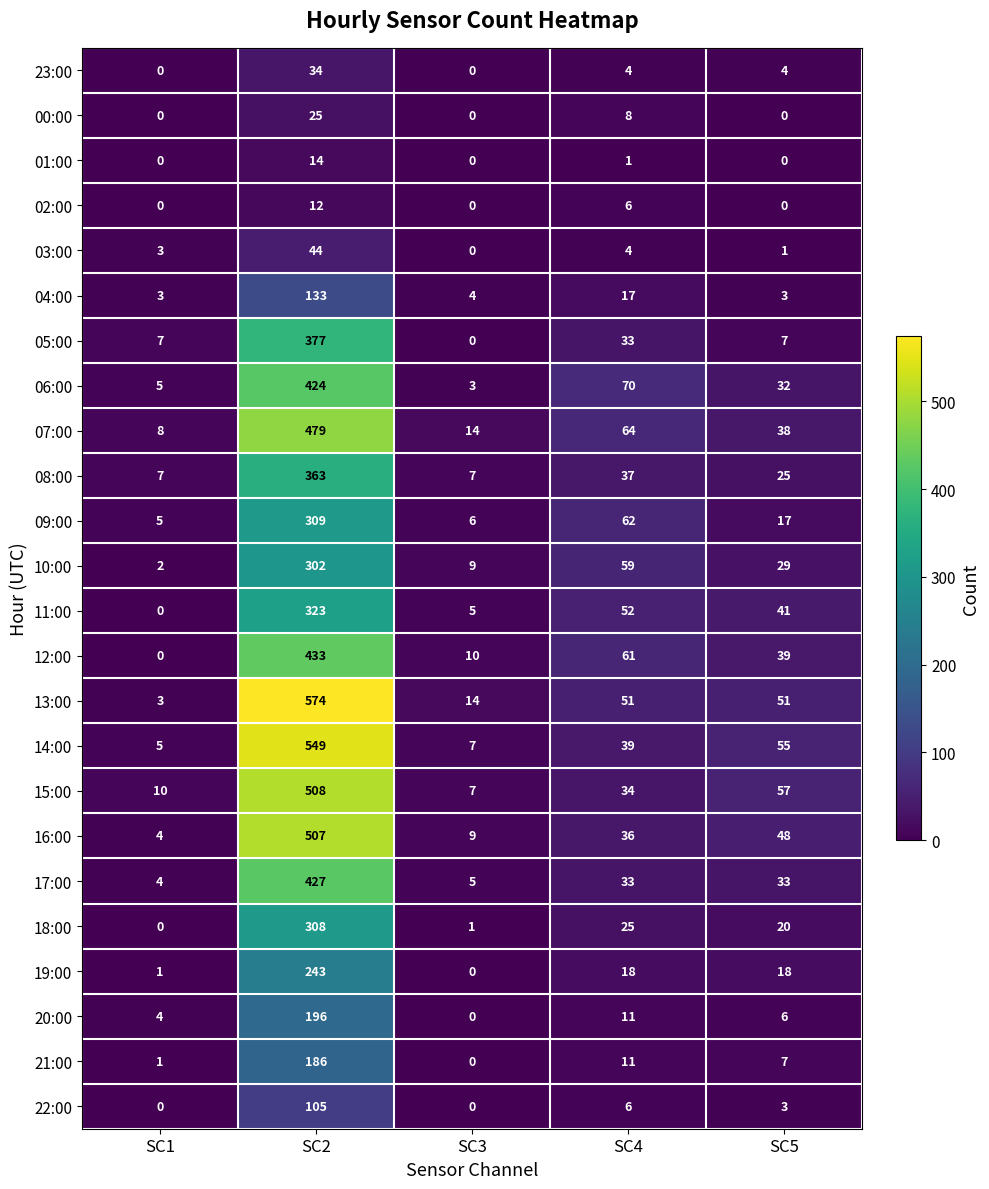

True or false: 16:00 has a value of 507 at SC2.

True